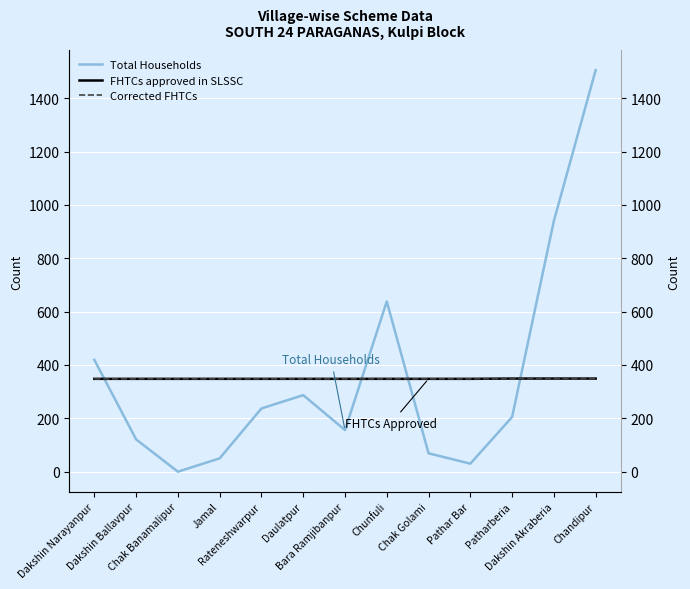

List the labels in order of Corrected FHTCs value, largest first.

Patharberia, Dakshin Akraberia, Chandipur, Dakshin Narayanpur, Dakshin Ballavpur, Chak Banamalipur, Jamal, Rateneshwarpur, Daulatpur, Bara Ramjibanpur, Chunfuli, Chak Golami, Pathar Bar